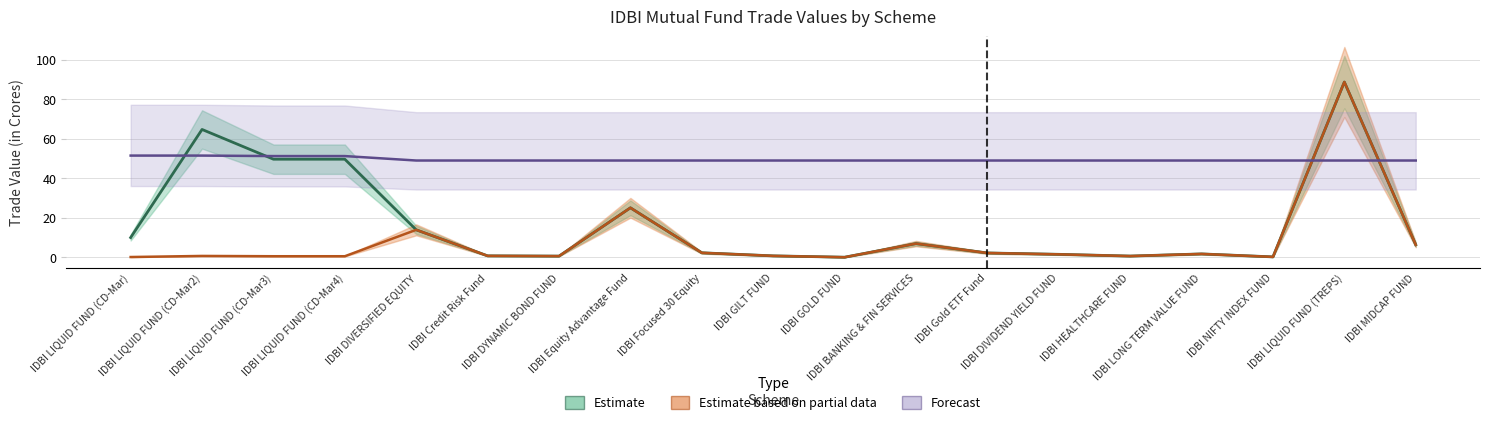

How many series are shown in this chart?

3